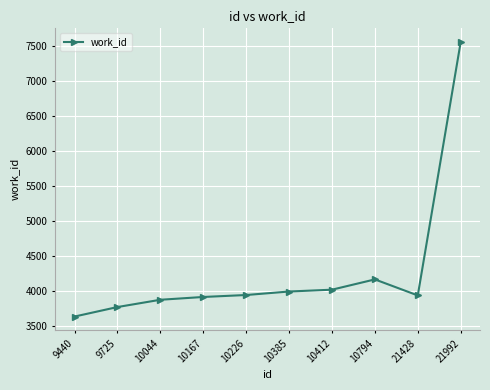

The value at 9440 is 3636. True or false?

True